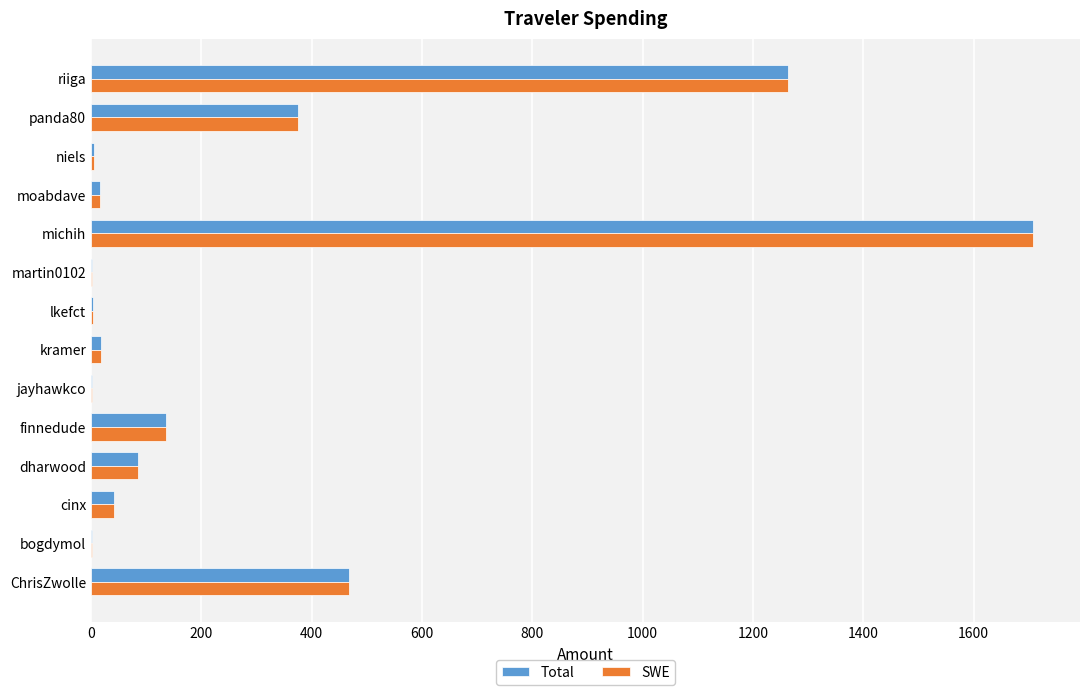

At which category is the sum across all series the highest?

michih